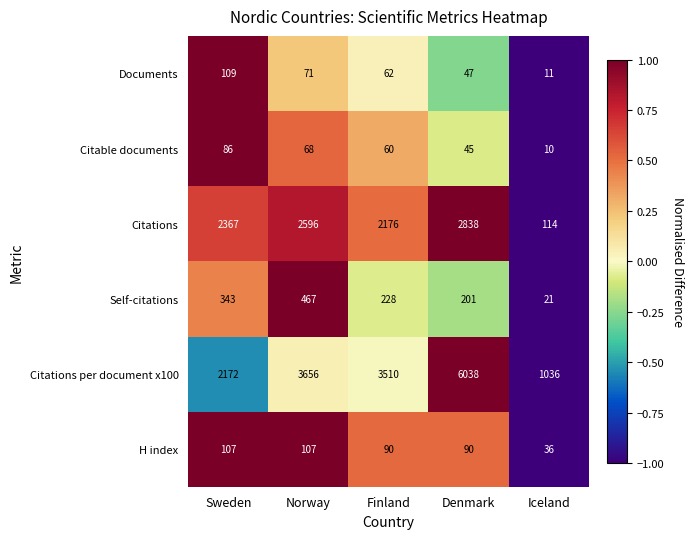

What is the total value across all series at Sweden?

5184